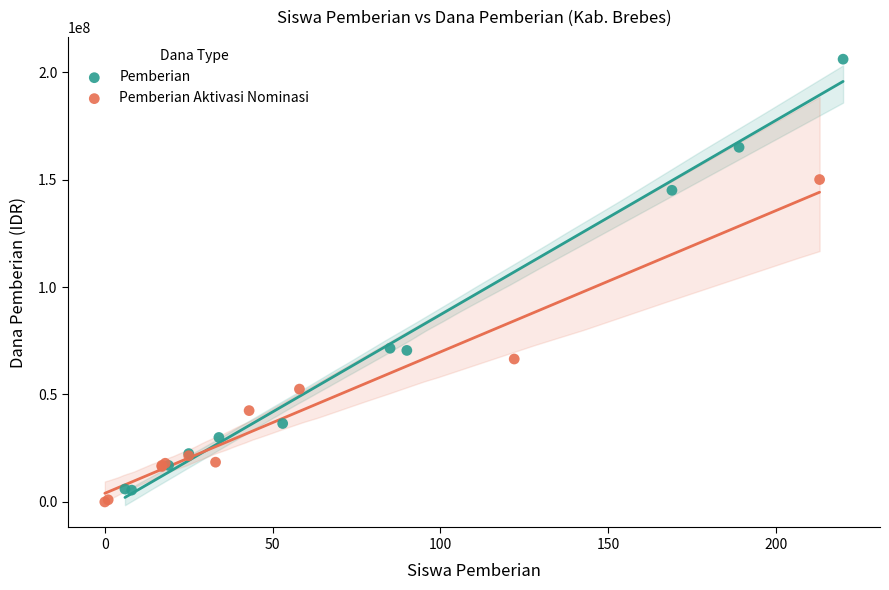

Which series reaches the maximum Y coordinate?

Pemberian